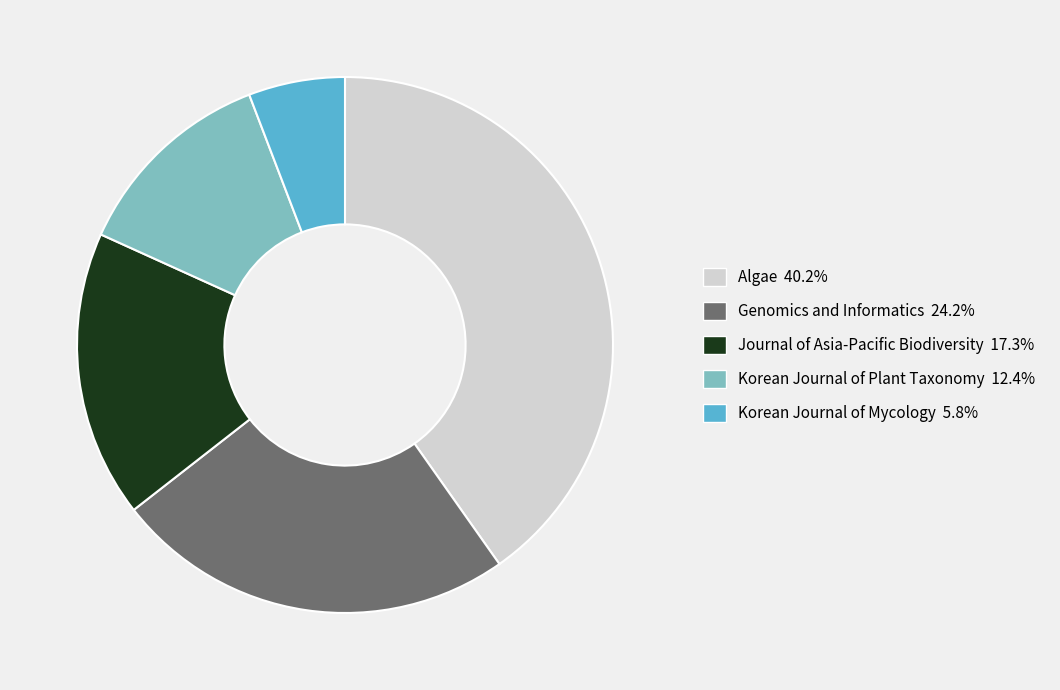

Which category has the biggest portion of the pie?

Algae